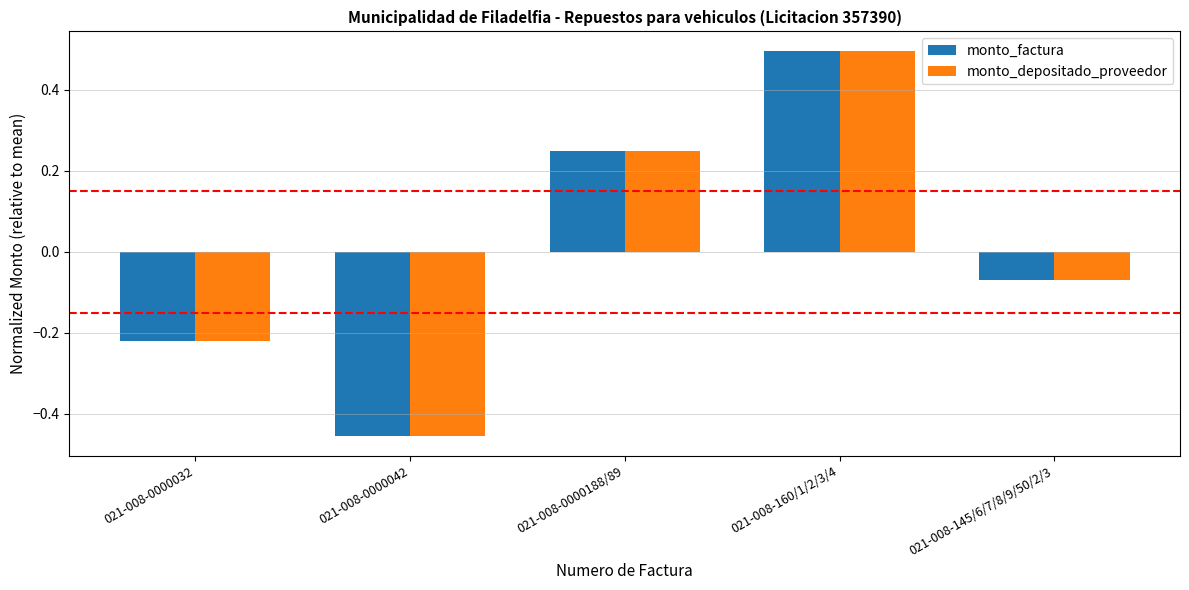

What is the maximum value shown in the chart?

0.5